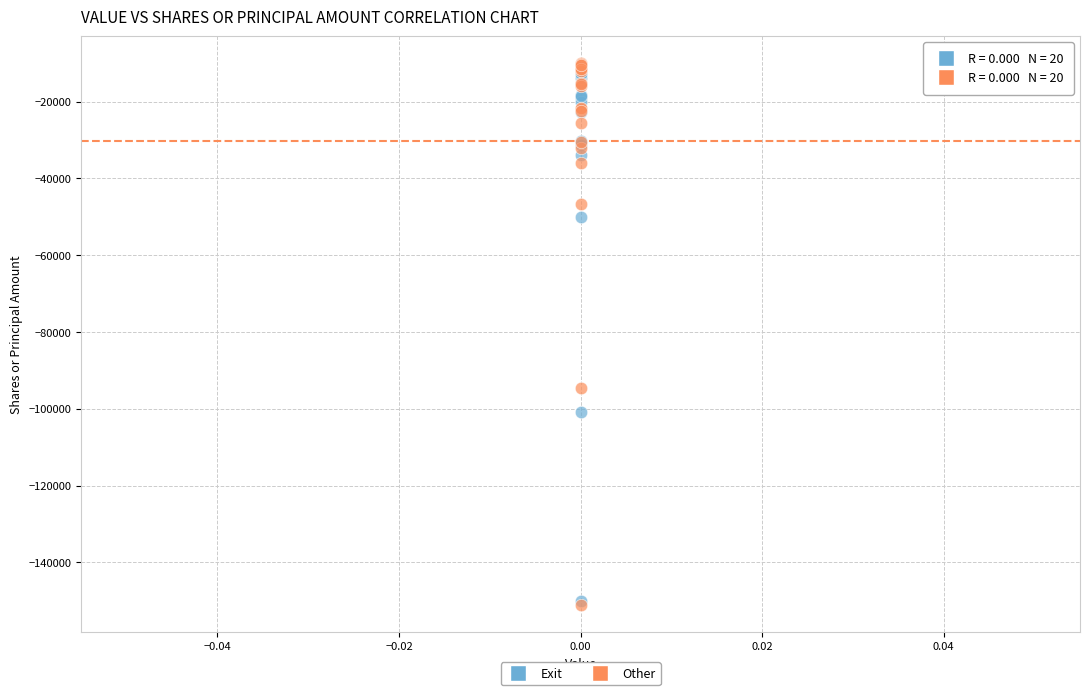

Across all series, what Y value is closest to -80500?

-94466